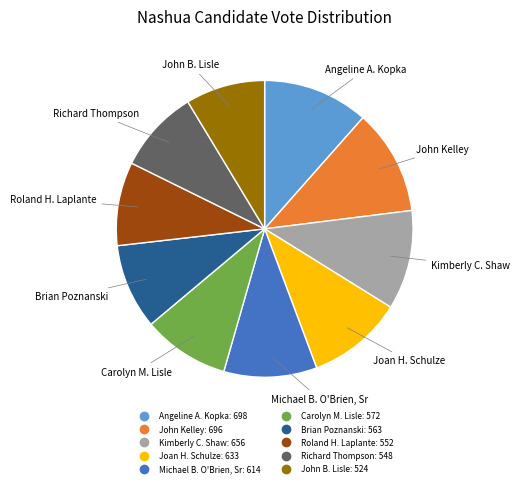

True or false: Richard Thompson accounts for 15% of the total.

False